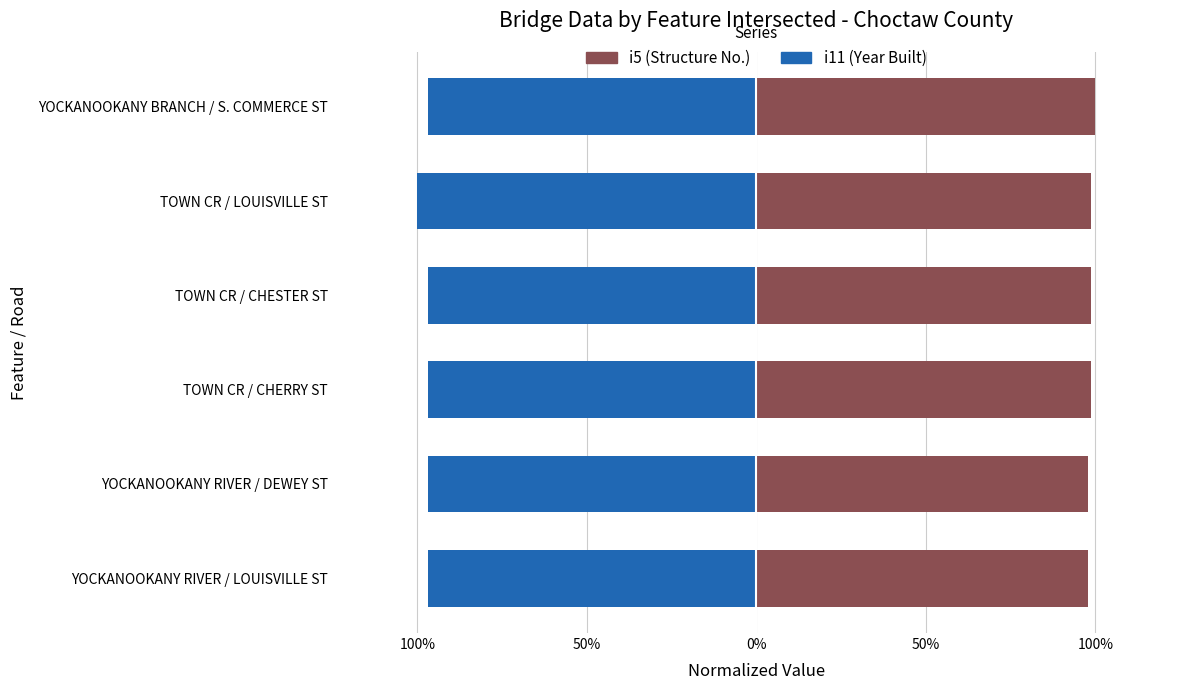

List the series in order of their peak value, lowest first.

i5 (Structure No.), i11 (Year Built)